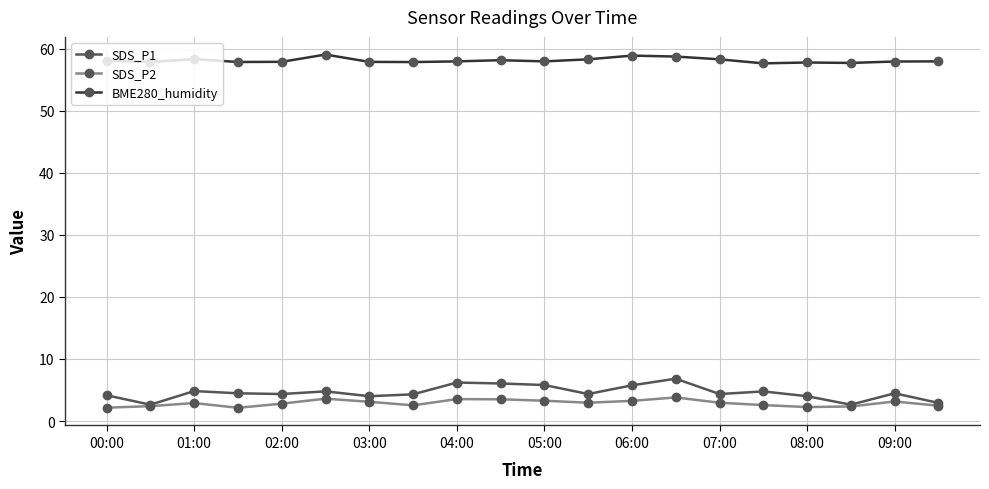

True or false: SDS_P1 and BME280_humidity intersect in this chart.

False